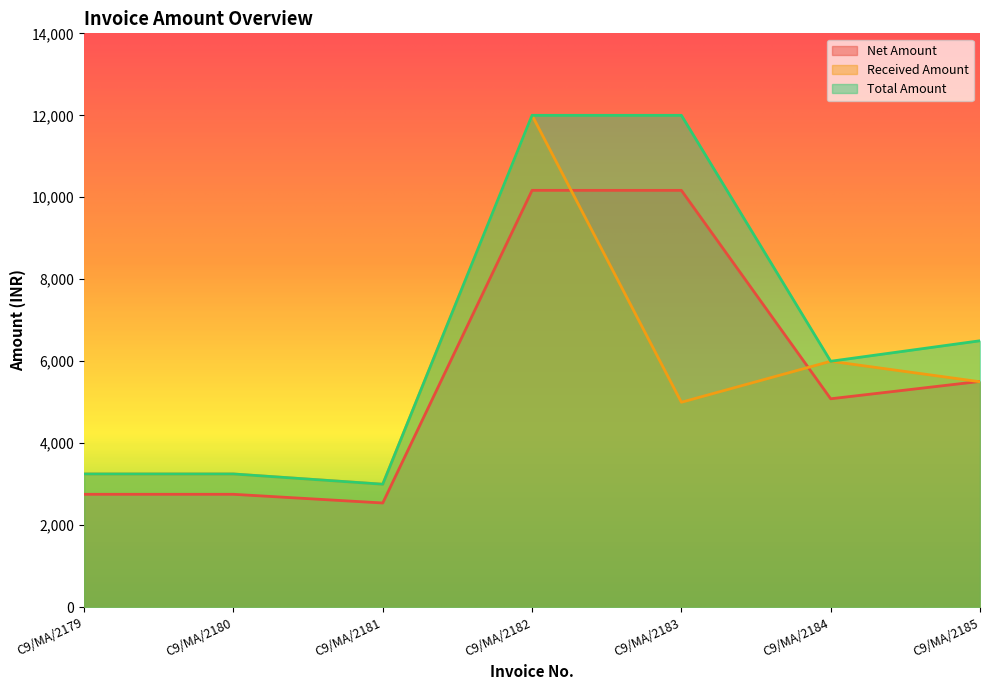

What is the highest value of the Net Amount series?

10169.5